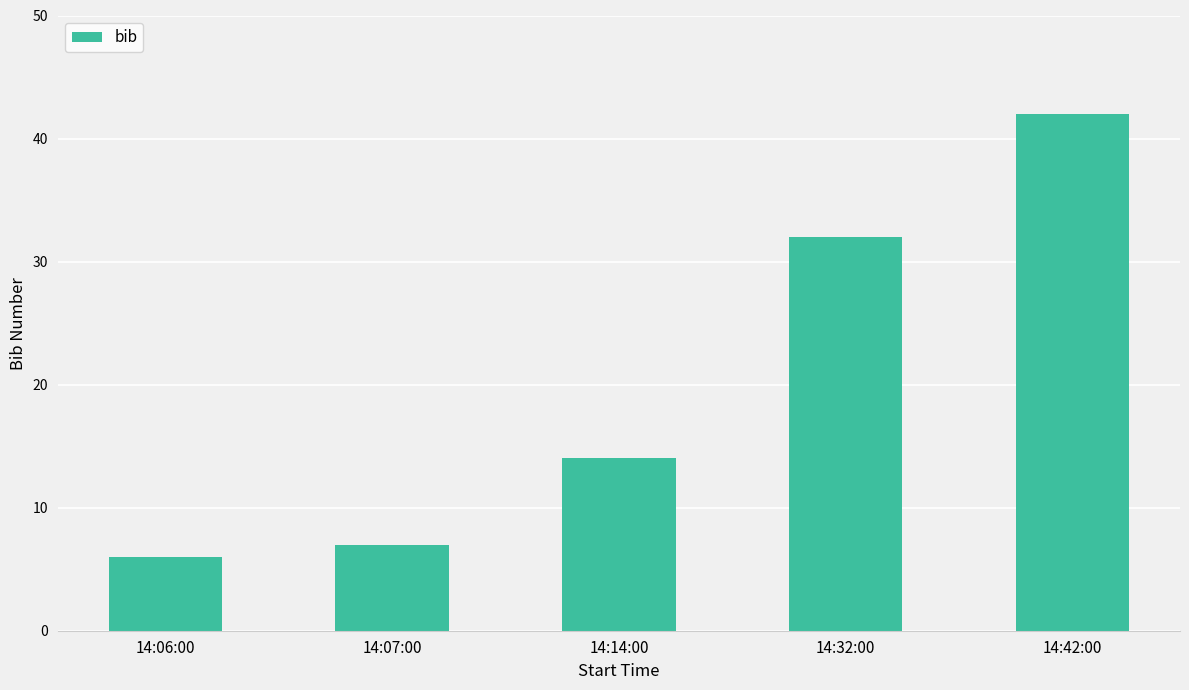

What is the sum of all values?

101